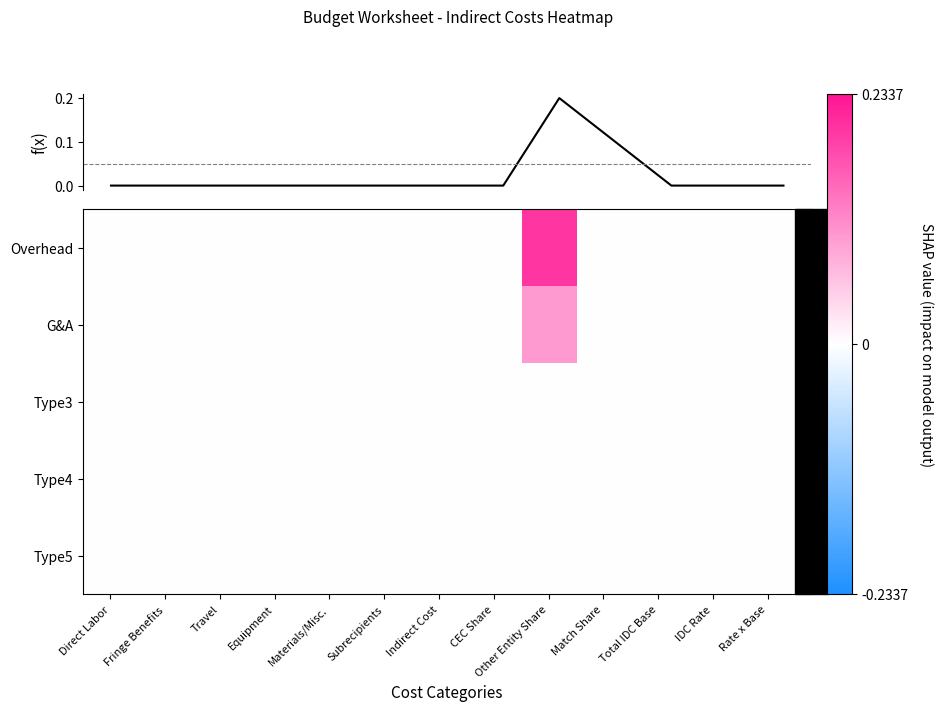

Rank the series by their maximum value, from highest to lowest.

f(x), Overhead, G&A, Type3, Type4, Type5